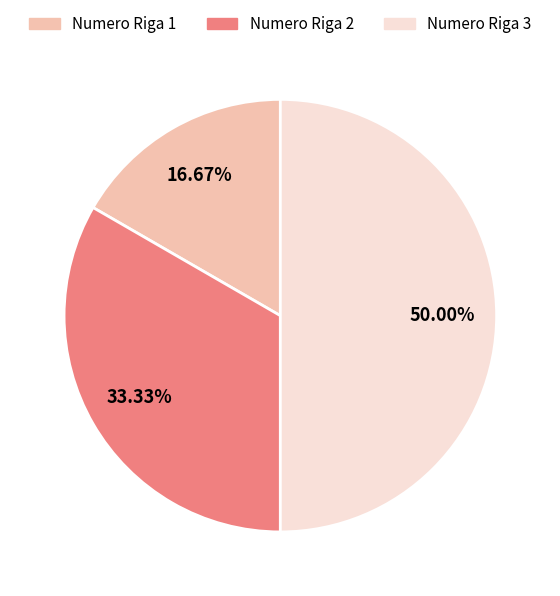

Is Numero Riga 1 the majority of the pie?

No